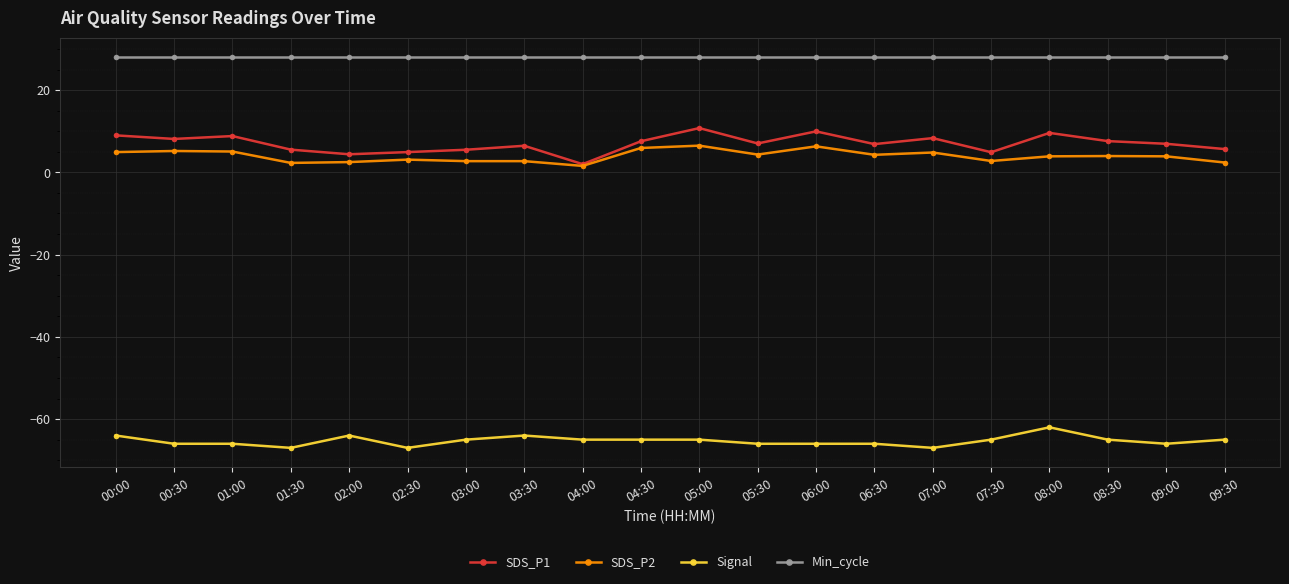

Which series changed the most between 01:30 and 03:00?

Signal